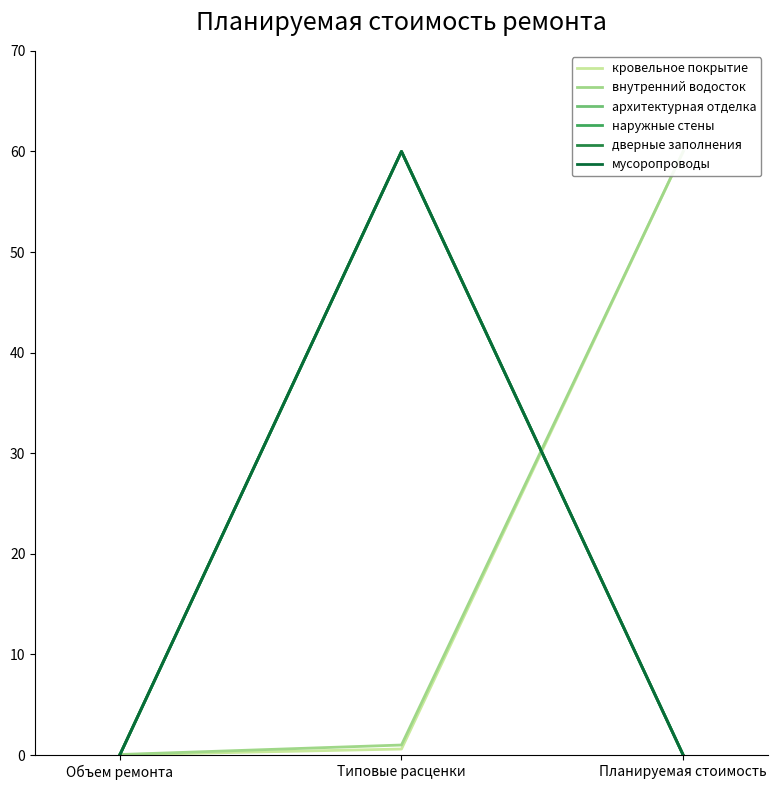

Which series has the largest total across all categories?

внутренний водосток